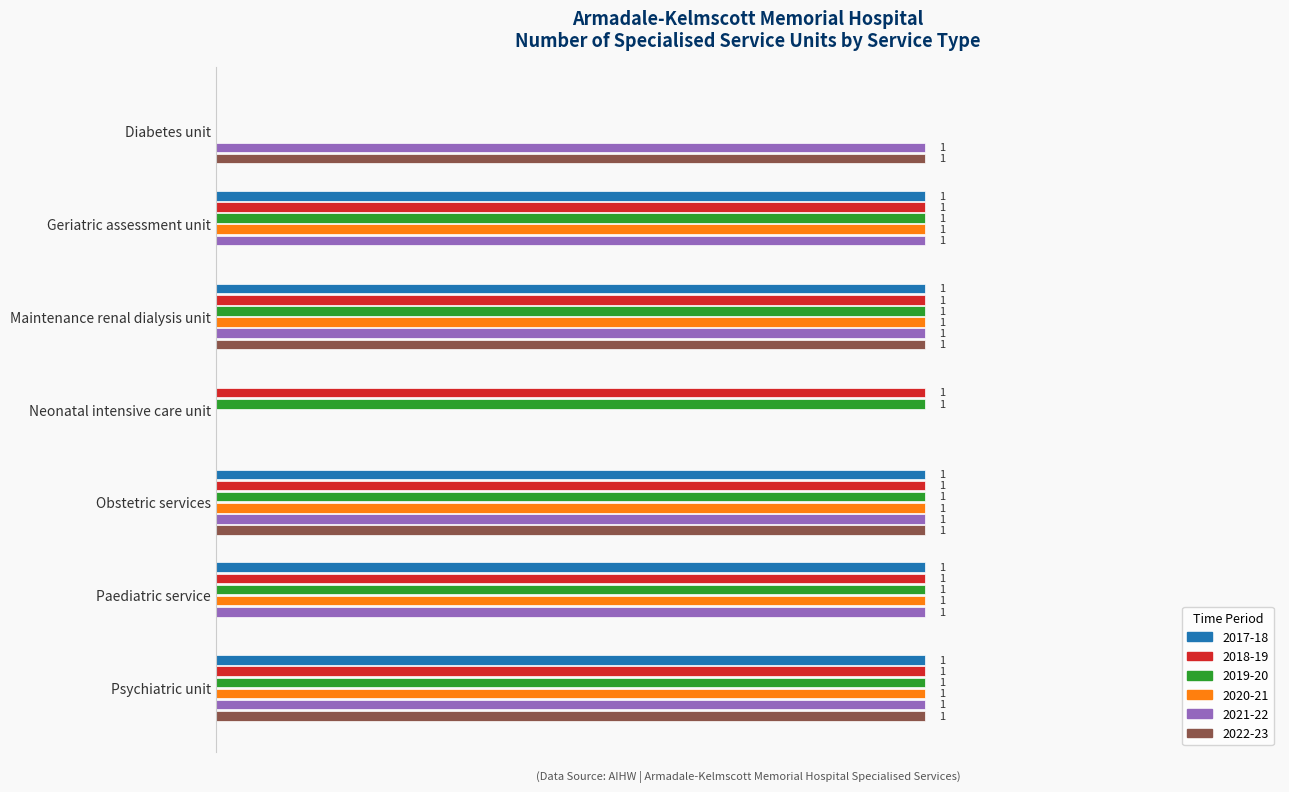

At which label is 2021-22 closest to 0?

Neonatal intensive care unit